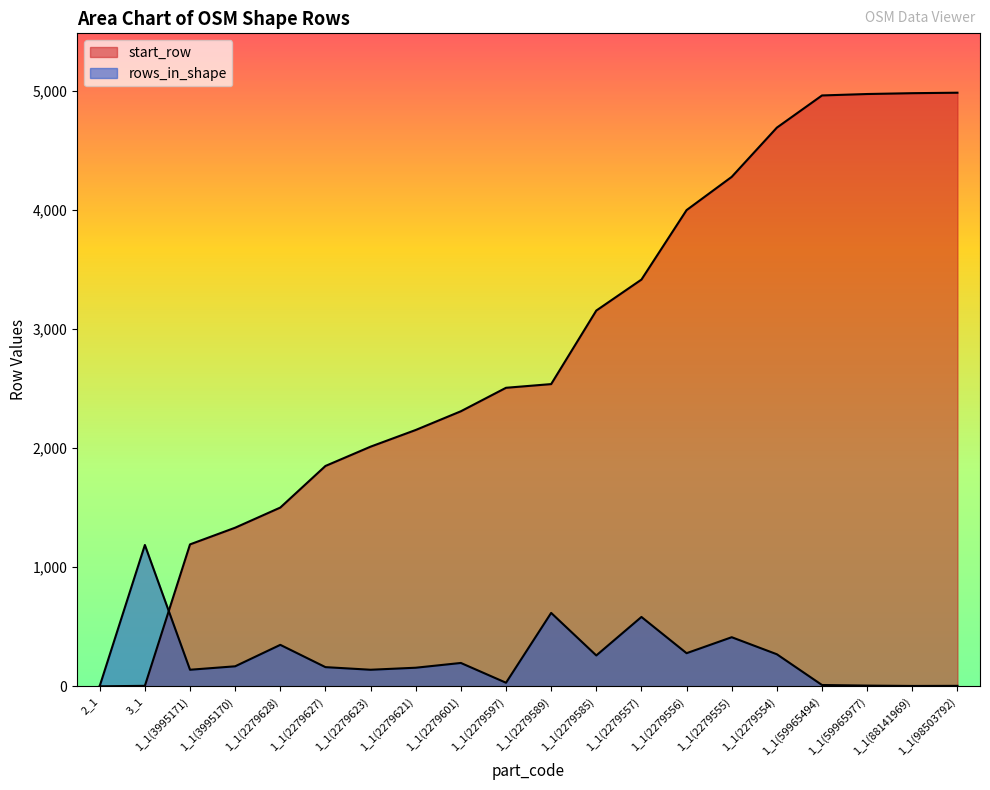

How many data points in start_row are above 2537?

9